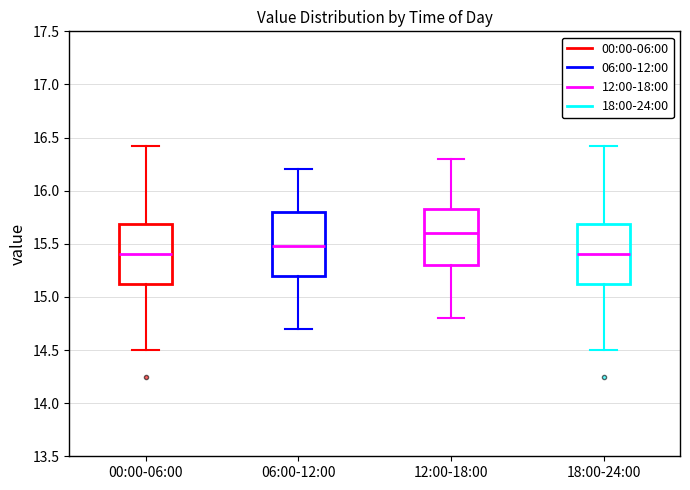

Where is the upper edge of the box for 06:00-12:00 on the y-axis? The values are not printed on the chart, so give them approximately, as read against the axis.

15.80